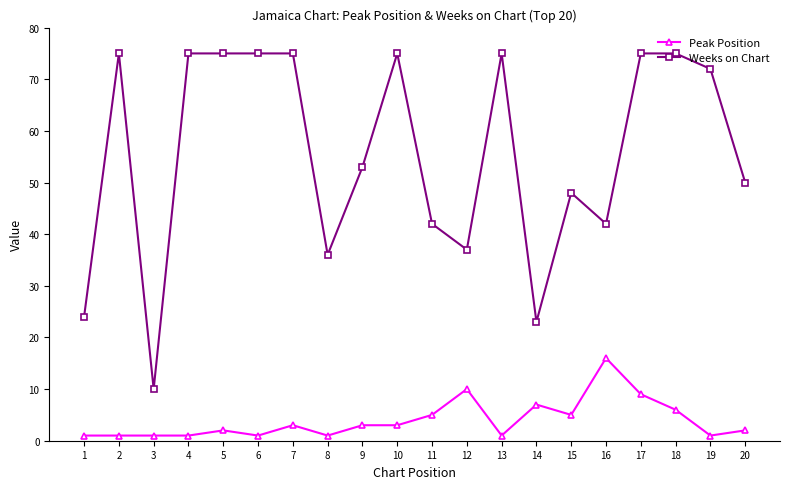

True or false: Weeks on Chart and Peak Position cross at least once.

False